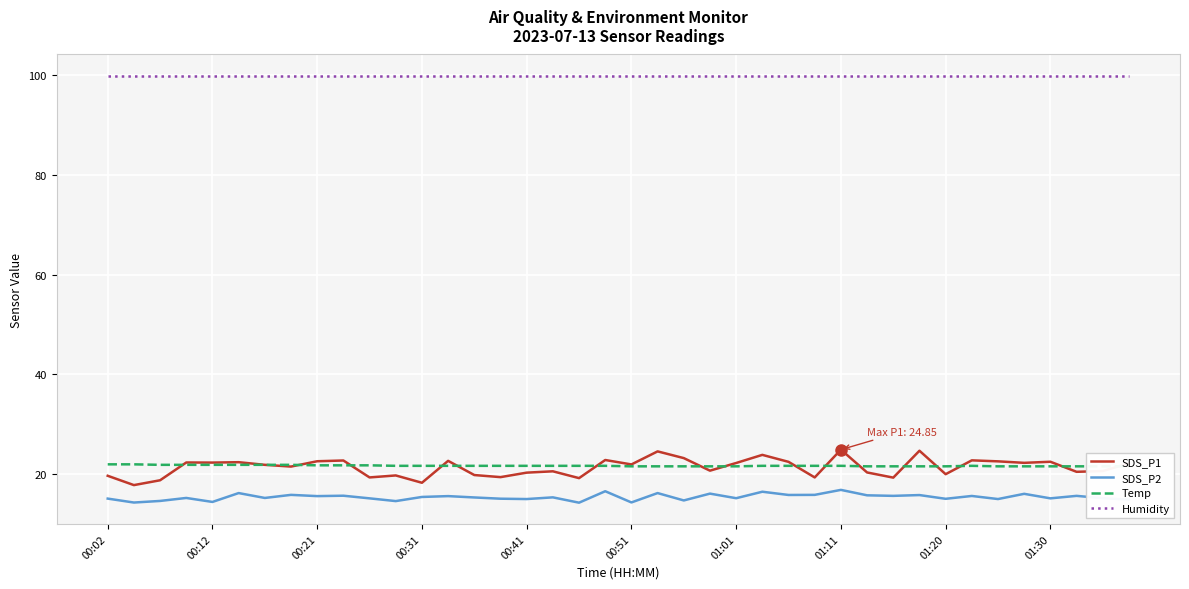

True or false: SDS_P2 and SDS_P1 intersect in this chart.

False